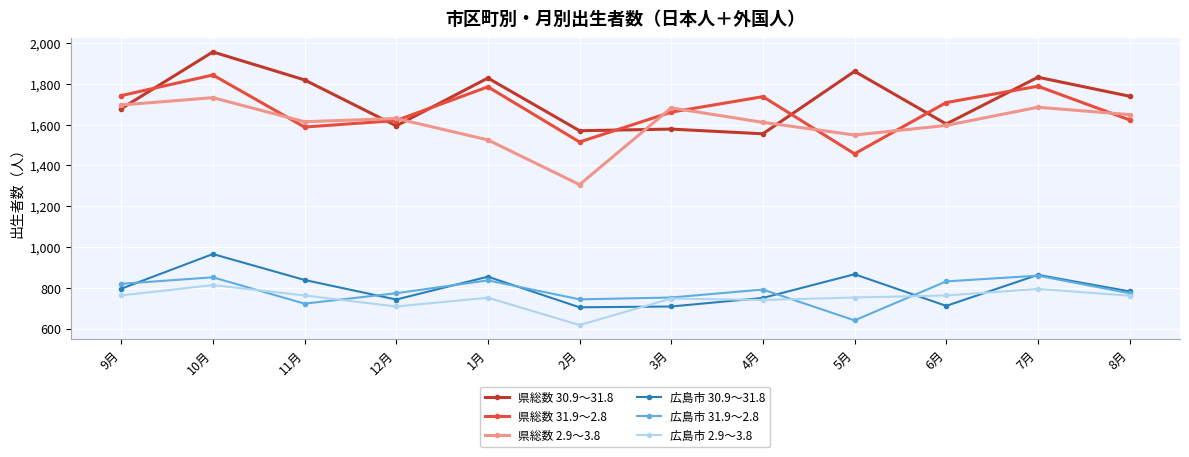

What is the label of the 12th point from the right?

9月